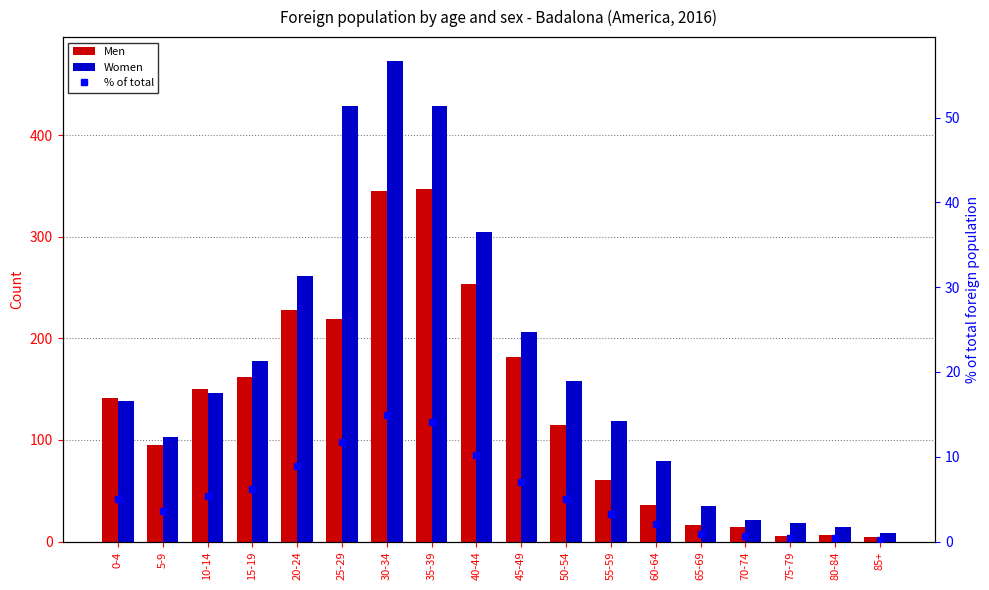

What are all the series names shown in the legend?

Men, Women, % of total